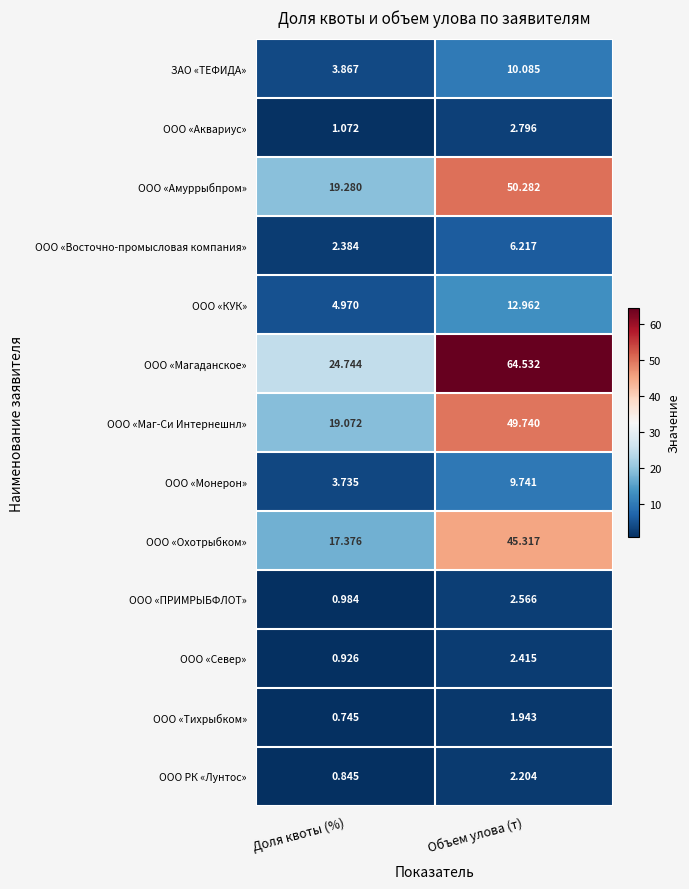

Which series has the largest total across all categories?

ООО «Магаданское»